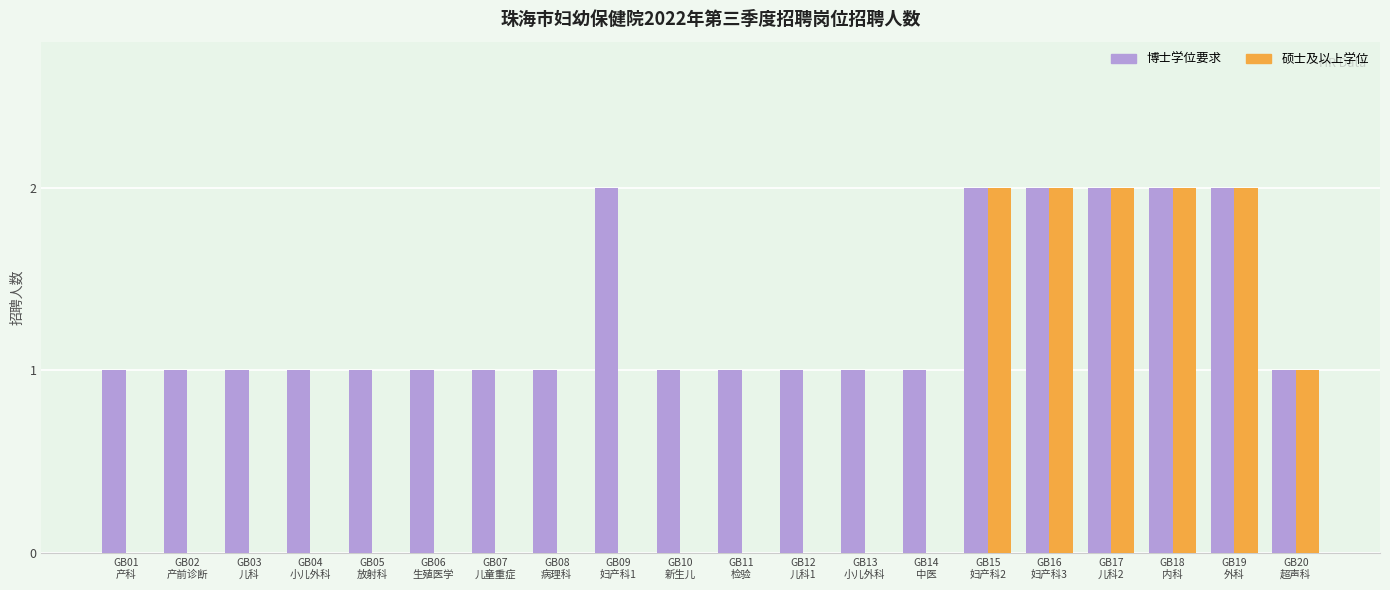

Which series has the largest total across all categories?

博士学位要求